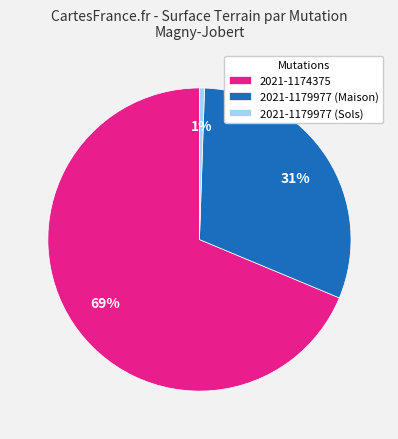

Rank the categories by value from lowest to highest.

2021-1179977 (Sols), 2021-1179977 (Maison), 2021-1174375